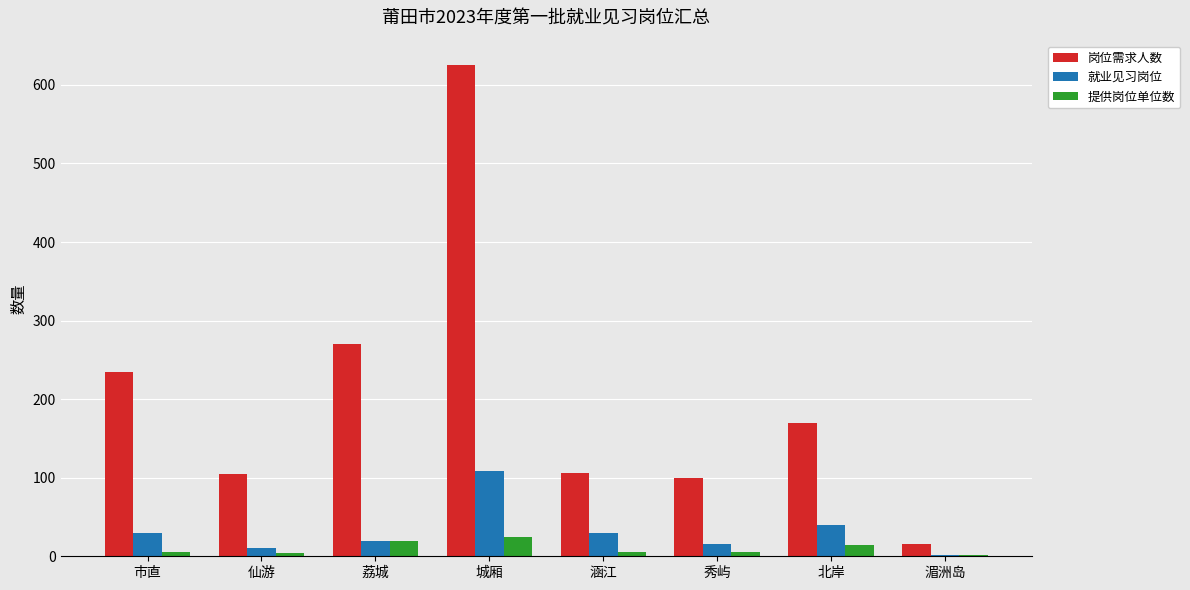

Count the number of categories in the chart.

8